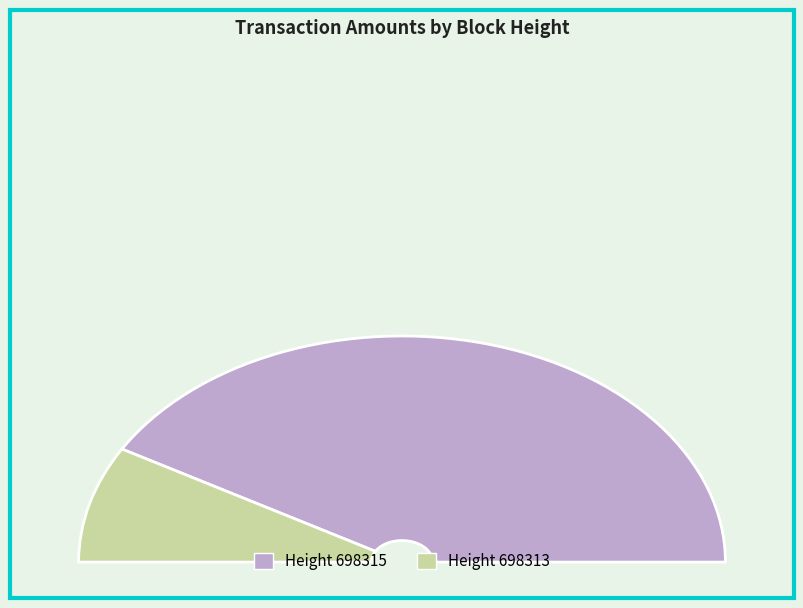

What percentage is the 698313 slice, to the nearest percent?

17%